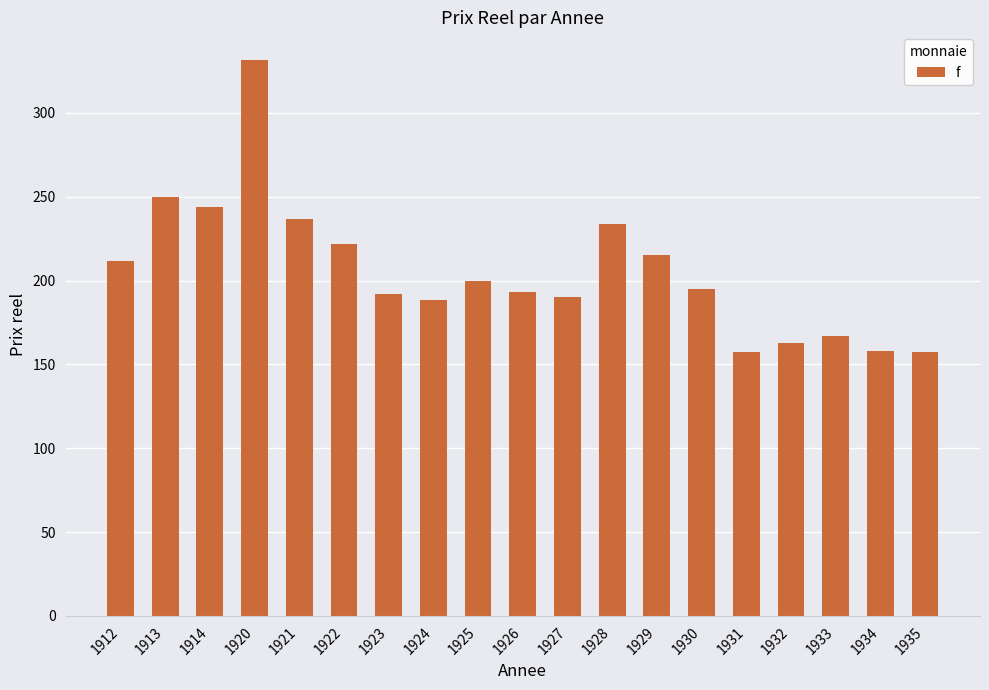

At which category does the chart reach its peak across all series?

1920